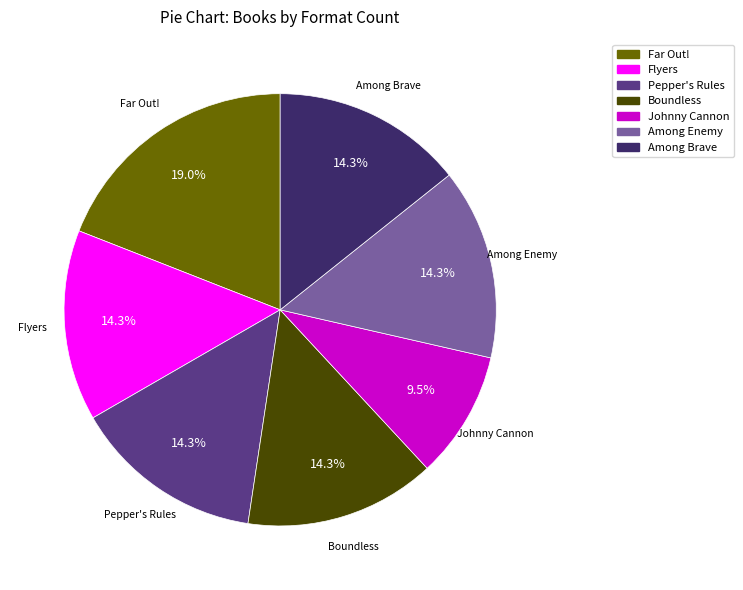

Is there a majority slice in this chart?

No